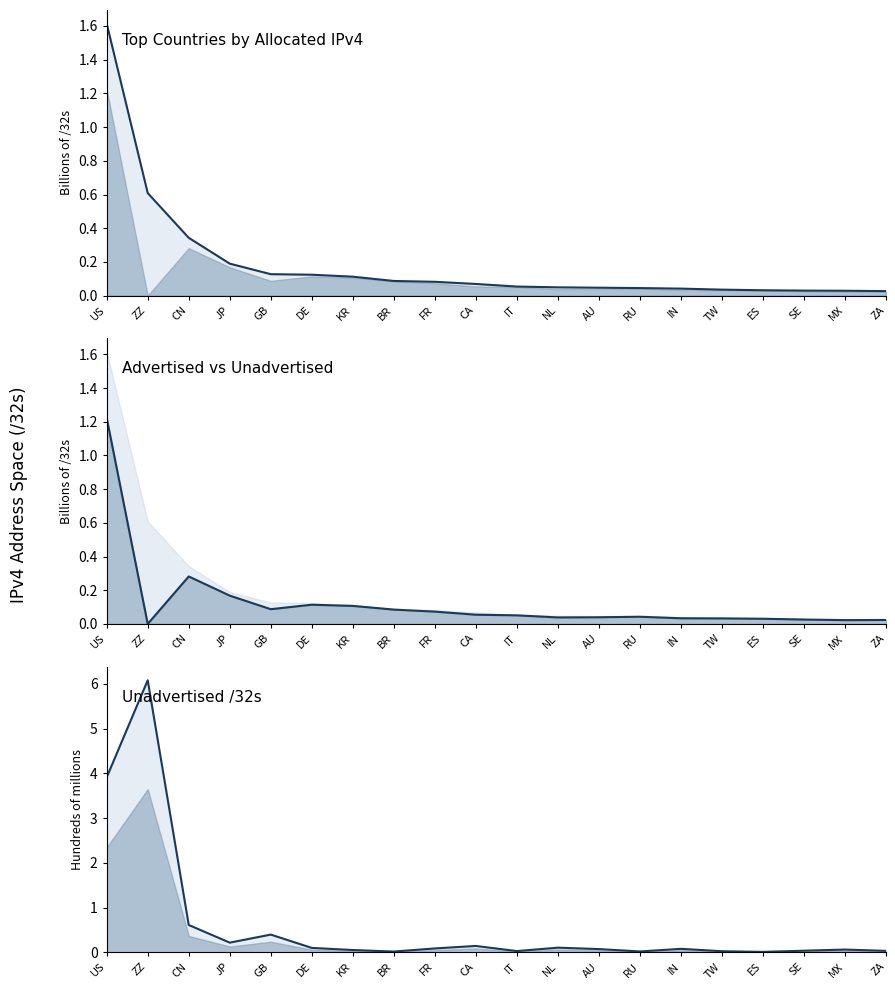

What is the difference between the second highest and second lowest values in the Advertised /32s series?

0.3